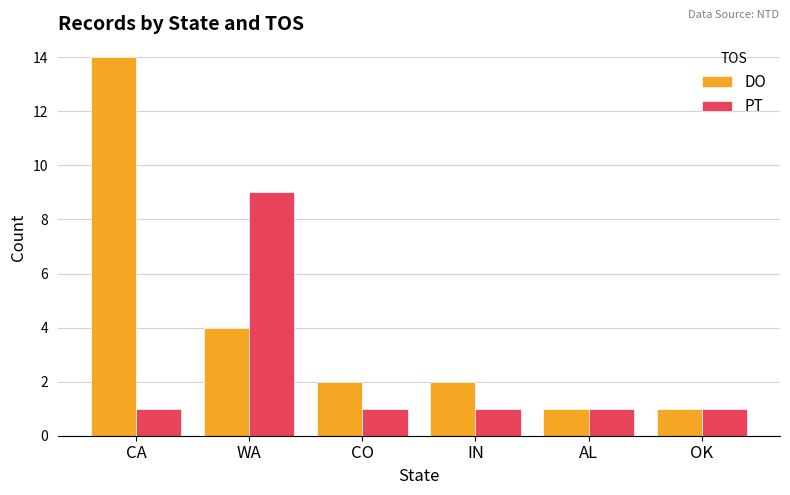

Reading left to right, list all the values displayed in this chart.

DO: CA=14	WA=4	CO=2	IN=2	AL=1	OK=1
PT: CA=1	WA=9	CO=1	IN=1	AL=1	OK=1